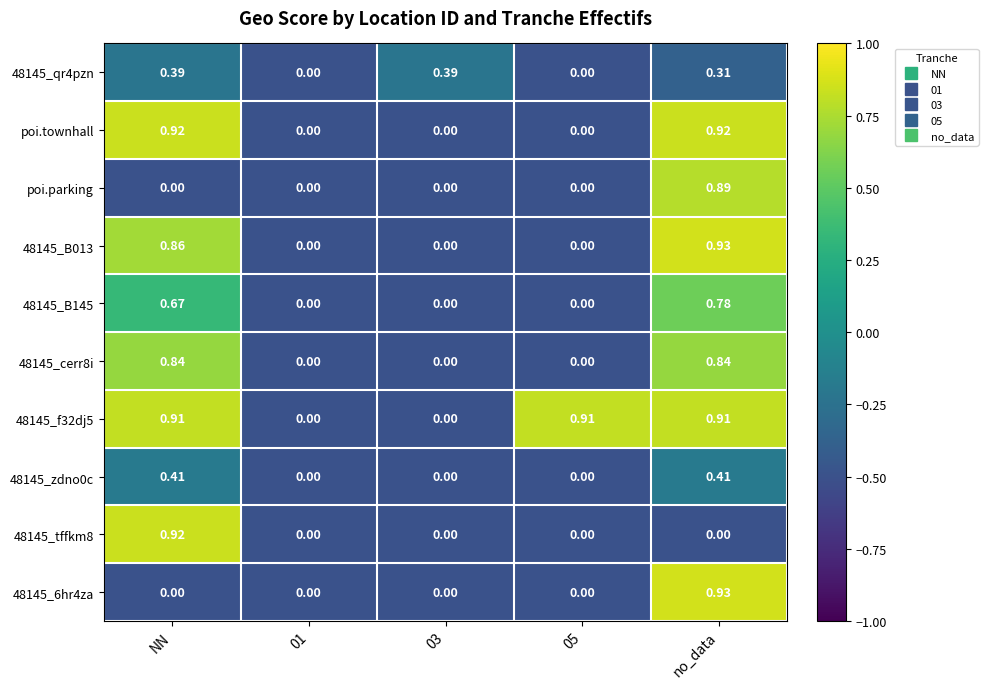

At which label does 48145_B013 reach its peak?

no_data